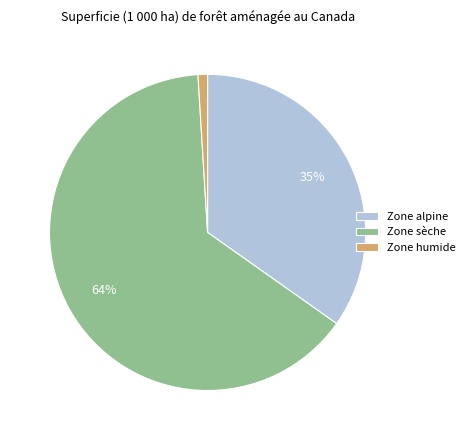

Which slice represents more than half of the pie?

Zone sèche